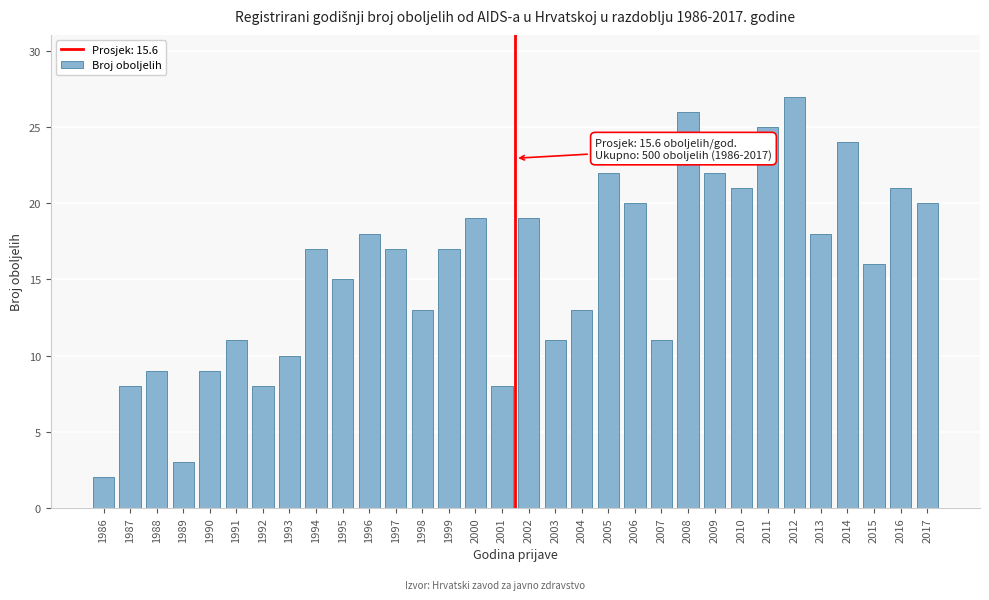

Which has a higher value, 2016 or 2009?

2009